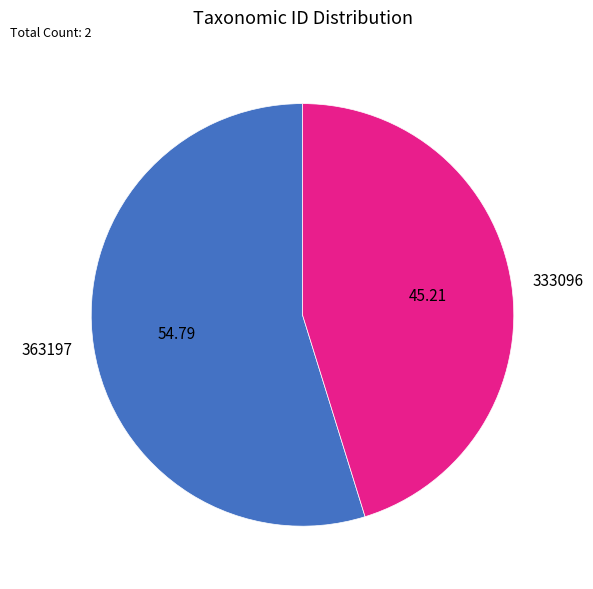

Is 333096 the majority of the pie?

No